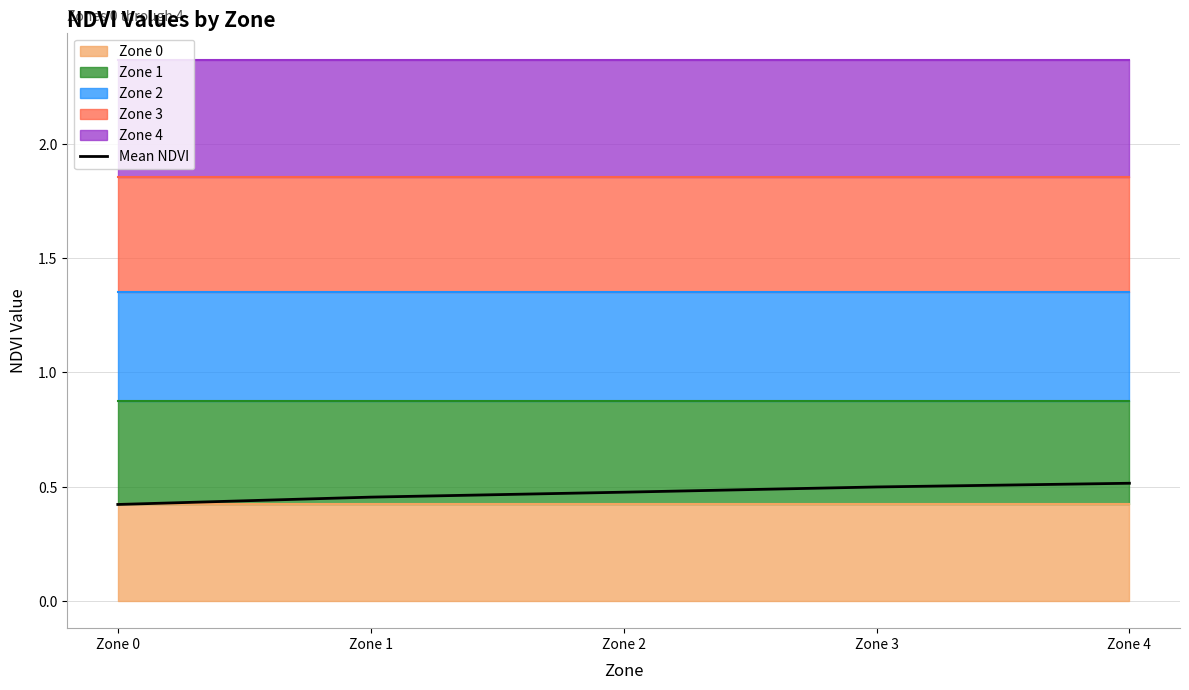

What is the difference between the second highest and minimum values?

0.1